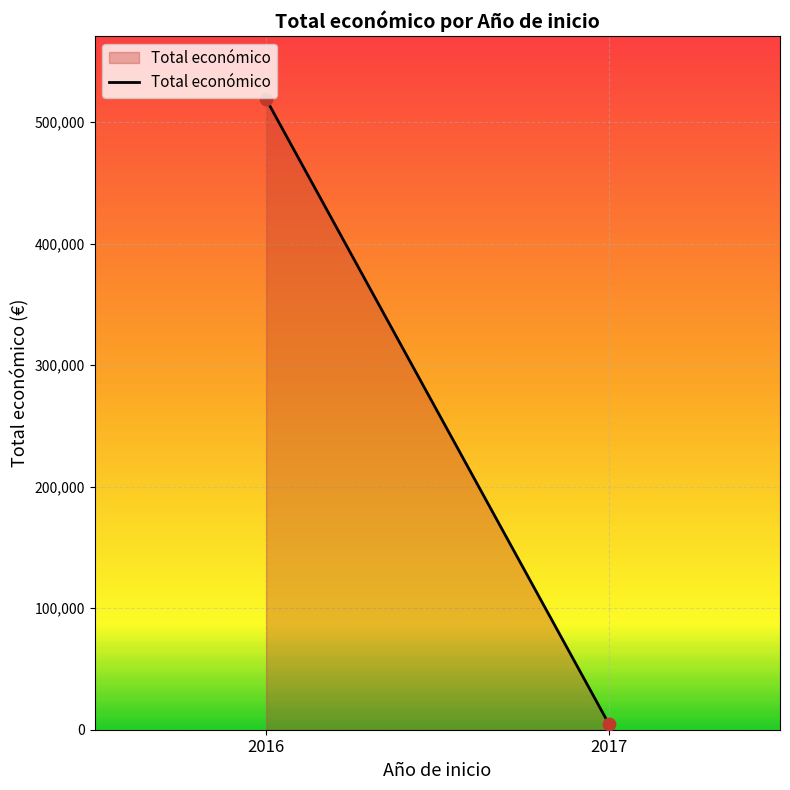

What is the average Y value?

262046